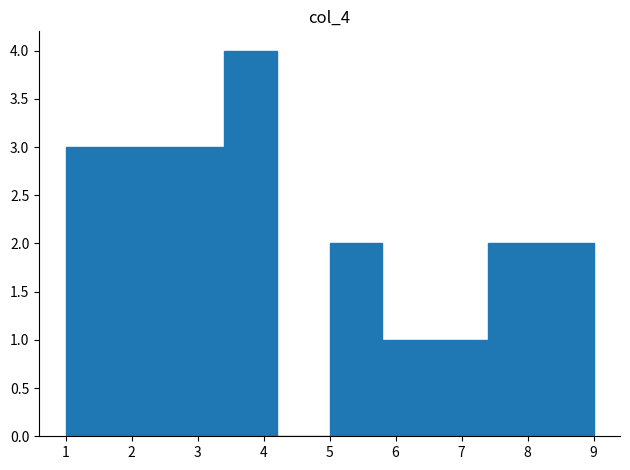

Reading left to right, list every bar in this chart as the range it spans on the x-axis followed by its height. The values are not printed on the chart, so give them approximately, as read against the axis.

1.0 to 1.8: 3
1.8 to 2.6: 3
2.6 to 3.4: 3
3.4 to 4.2: 4
4.2 to 5.0: 0
5.0 to 5.8: 2
5.8 to 6.6: 1
6.6 to 7.4: 1
7.4 to 8.2: 2
8.2 to 9.0: 2